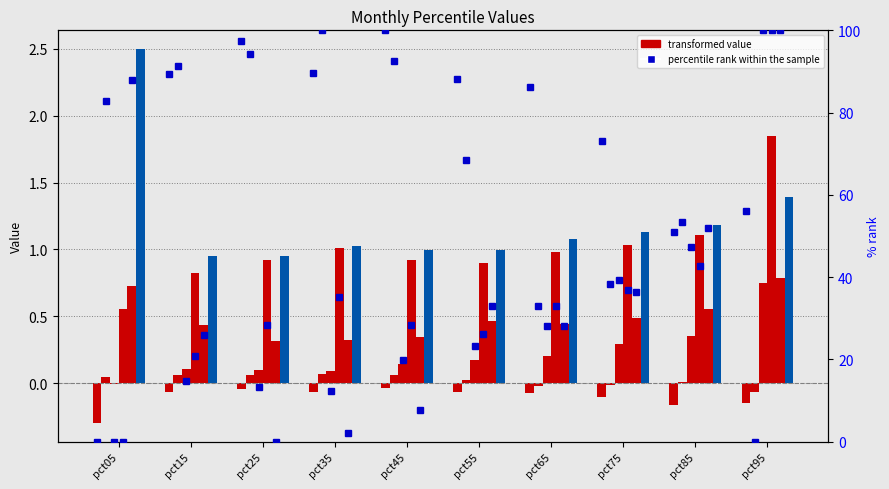

True or false: Jun has a value of 0.3 at pct85.

False